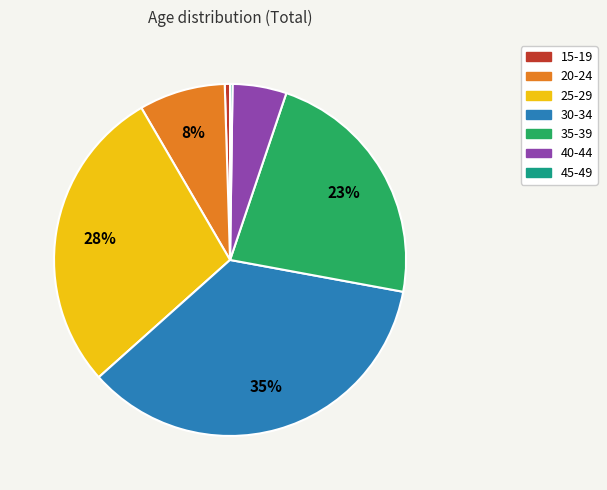

What is the ratio of the value at 35-39 to the value at 40-44?

4.6